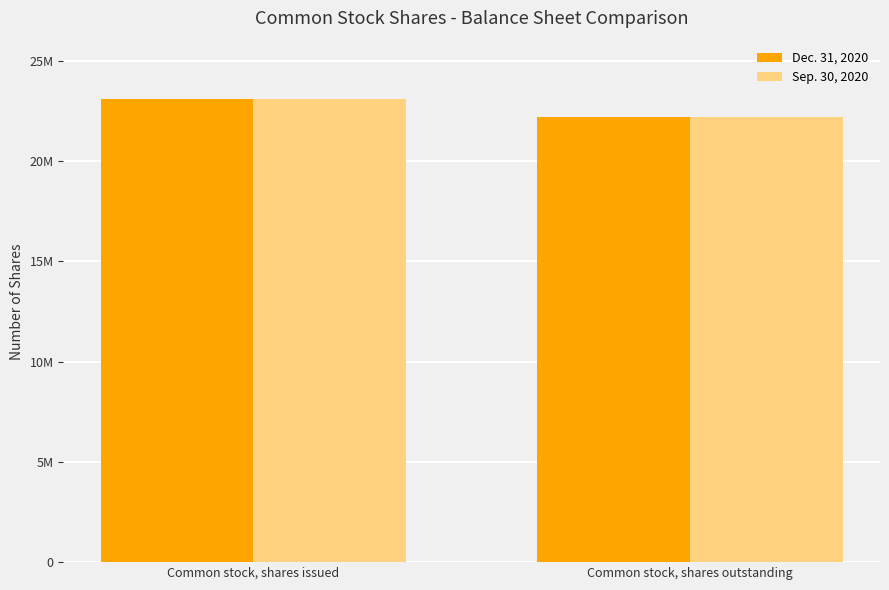

Which has a higher value, Common stock, shares outstanding or Common stock, shares issued?

Common stock, shares issued